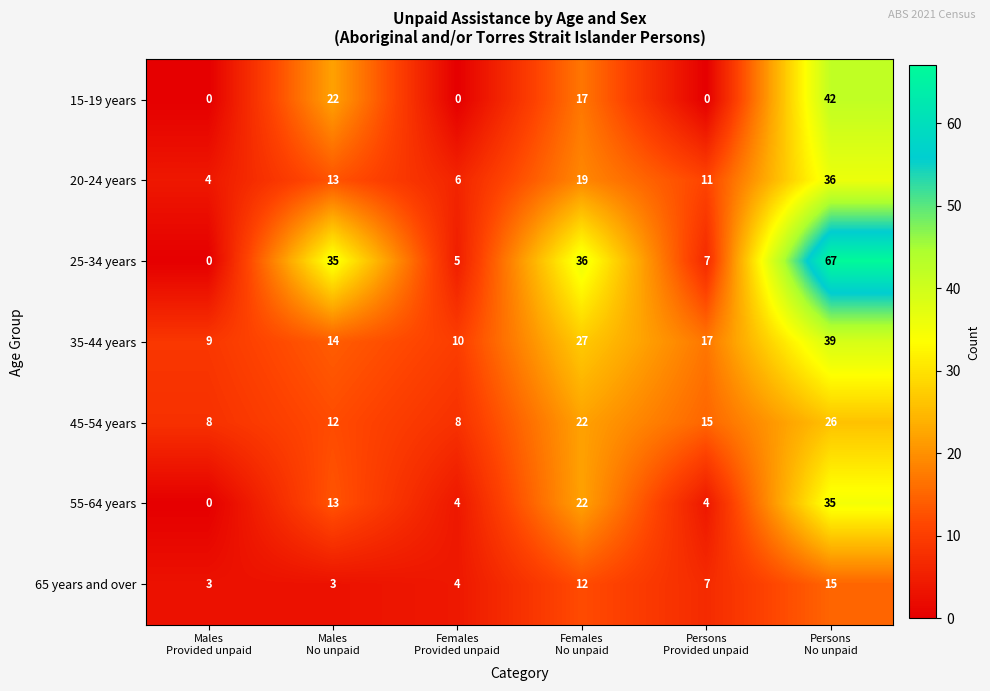

Which series has the largest total across all categories?

25-34 years